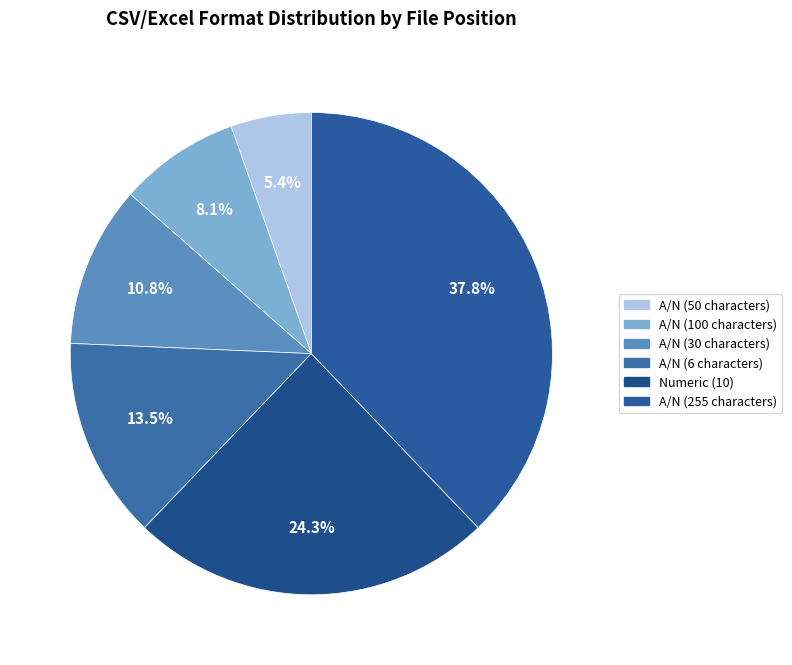

How many slices are in this pie chart?

6